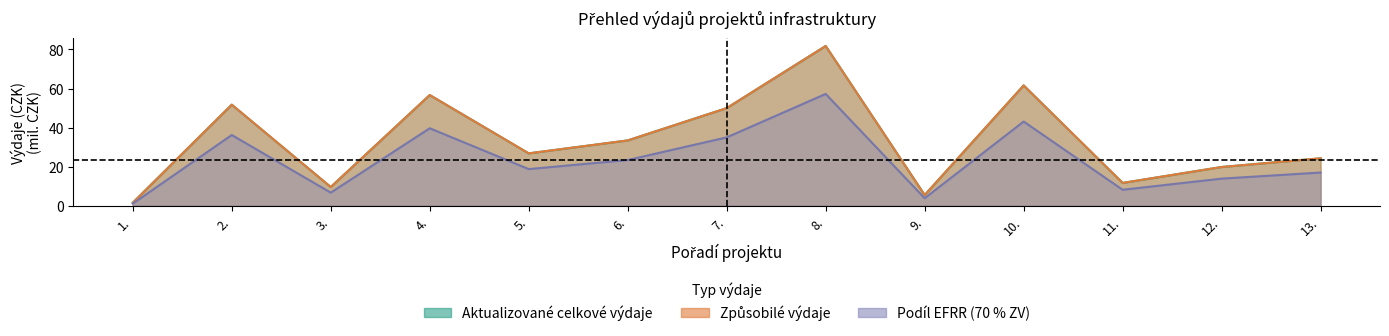

The Způsobilé výdaje series shows 24.3 at 13.. True or false?

True